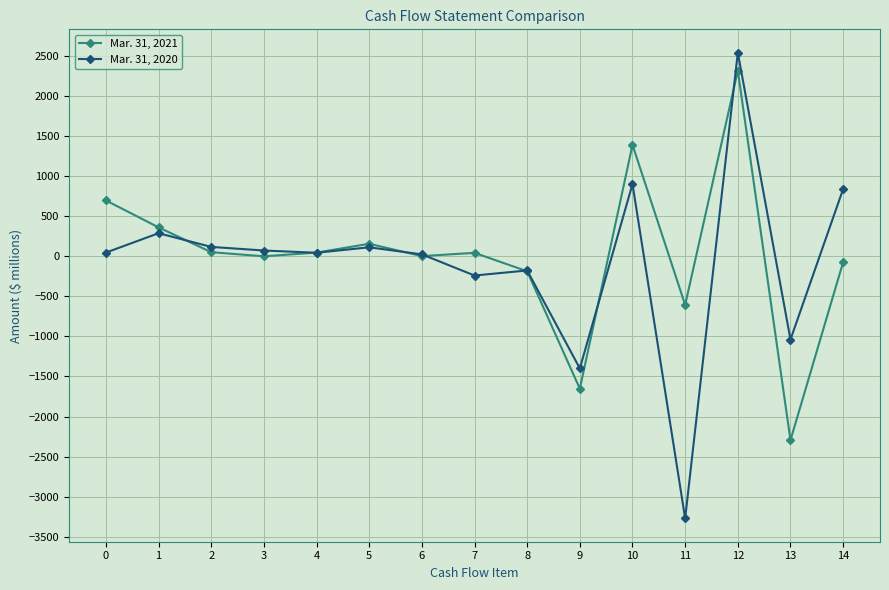

At which category is the sum across all series the highest?

12